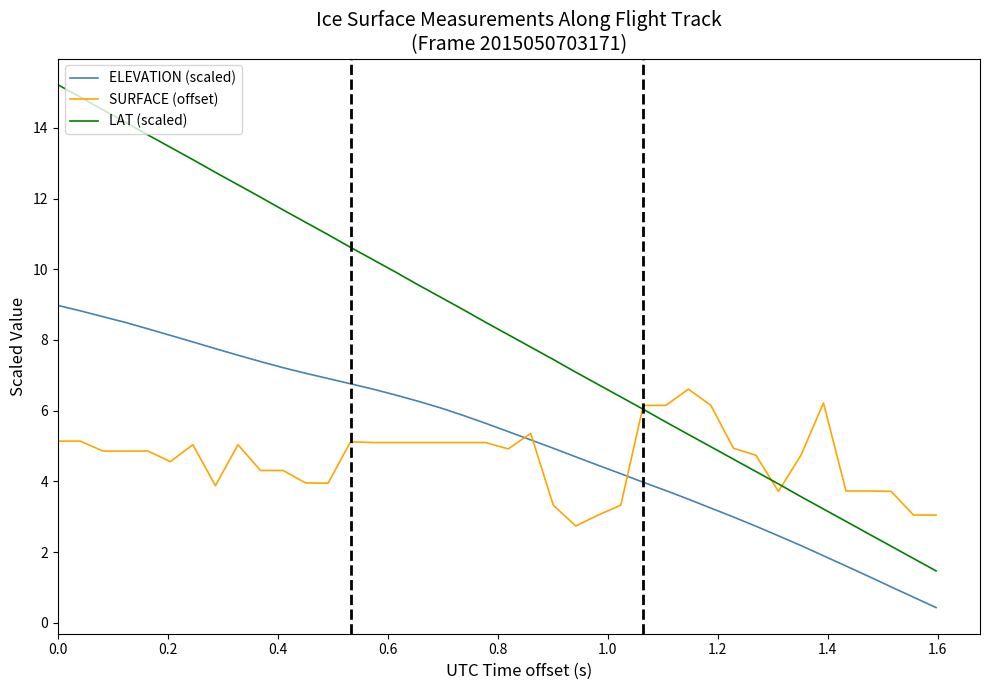

True or false: LAT (scaled) and ELEVATION (scaled) cross at least once.

False